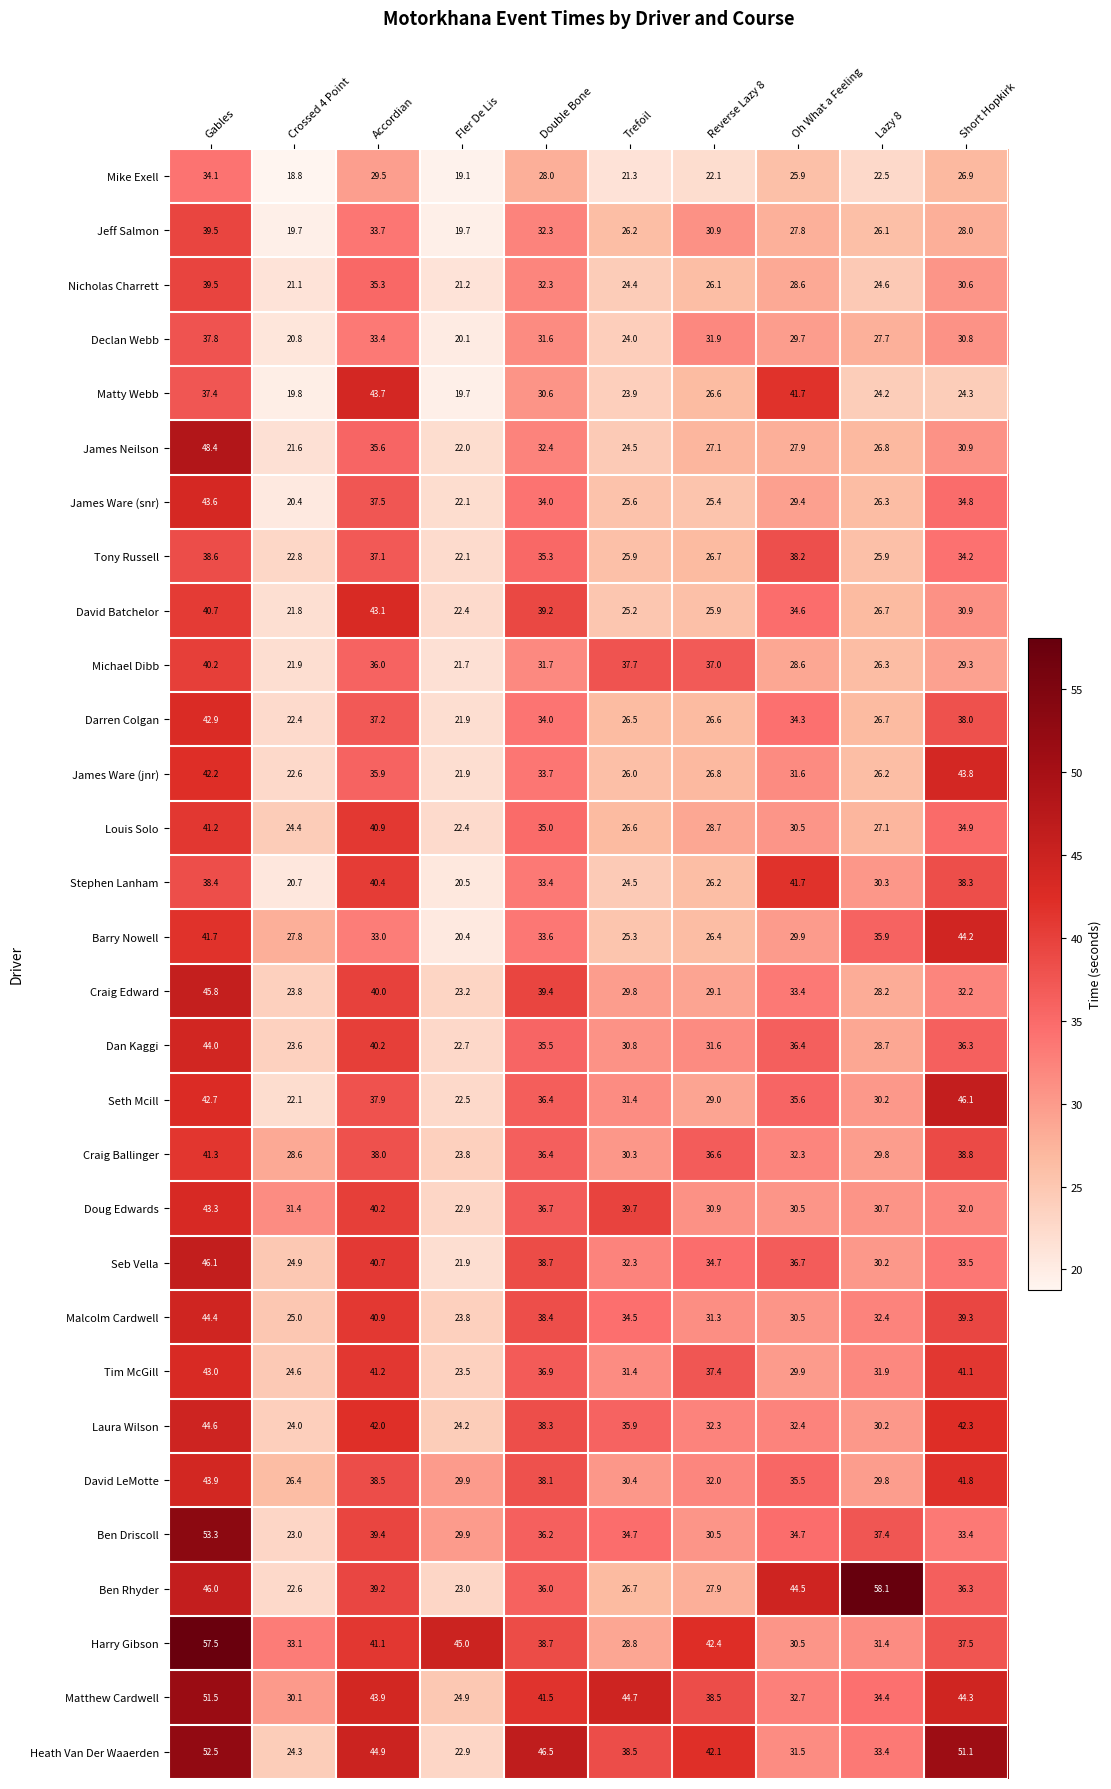

At which label does Nicholas Charrett first exceed 28?

Gables